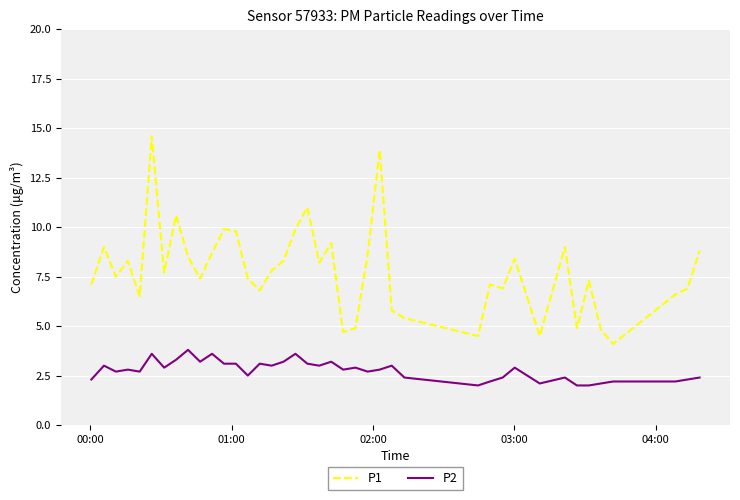

Which series has the widest spread of values?

P1